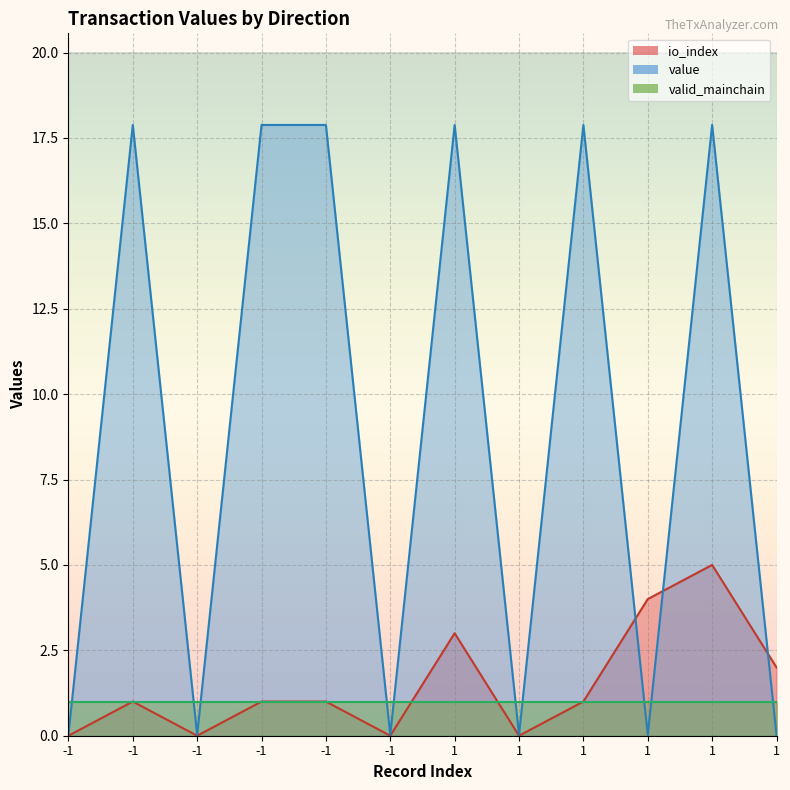

Which series changed the most between -1 and -1?

value